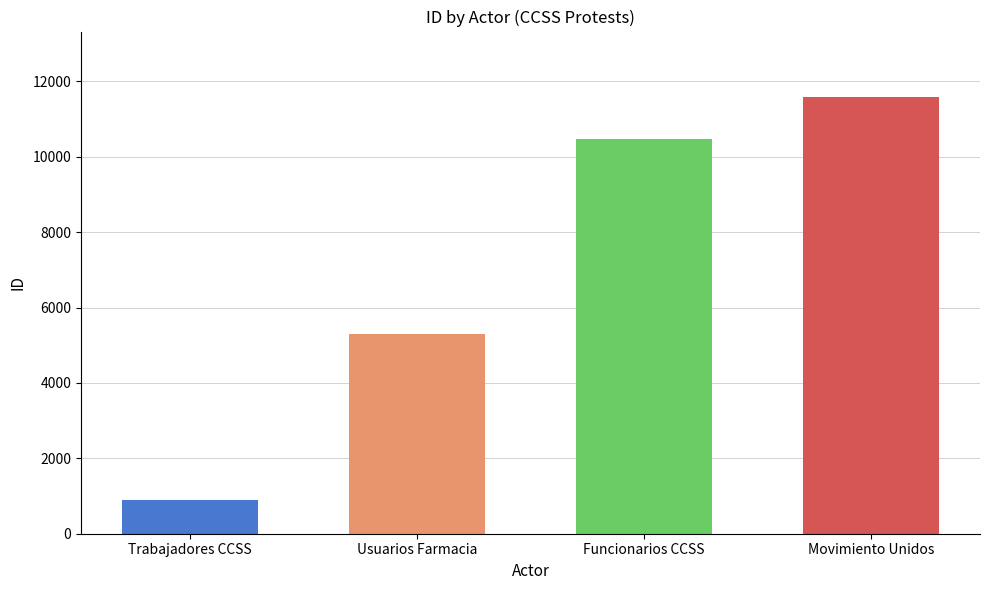

Rank the categories by value from highest to lowest.

Movimiento Unidos, Funcionarios CCSS, Usuarios Farmacia, Trabajadores CCSS